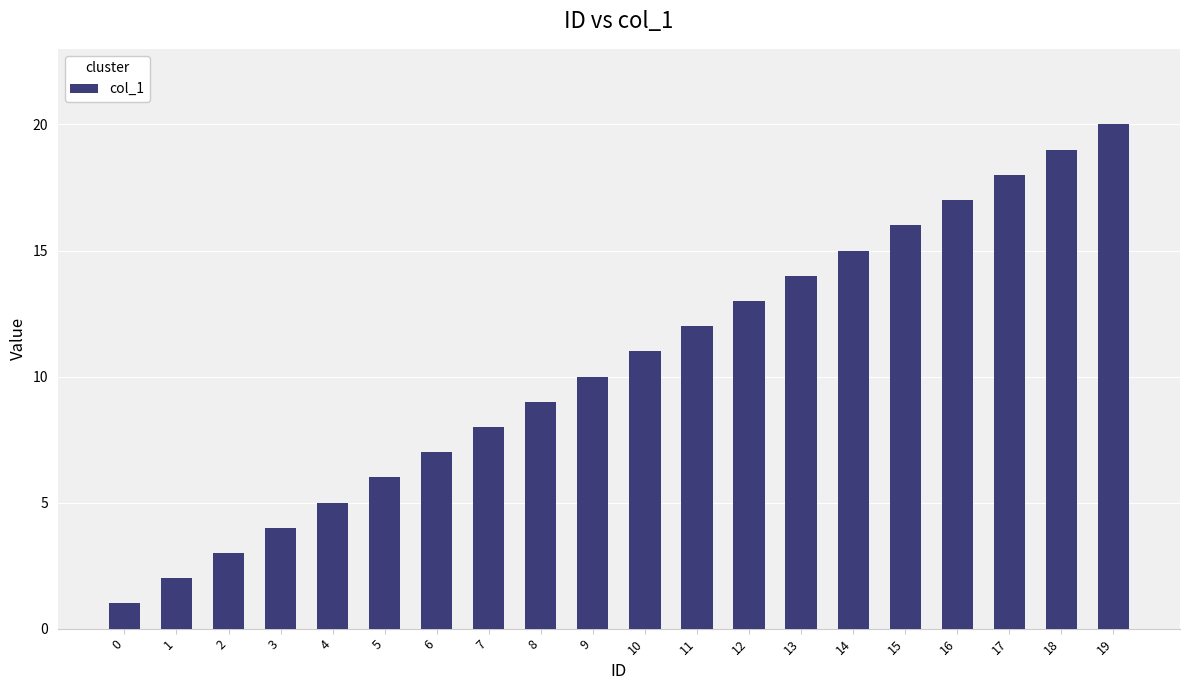

Reading left to right, extract all data points from this chart.

0=1	1=2	2=3	3=4	4=5	5=6	6=7	7=8	8=9	9=10	10=11	11=12	12=13	13=14	14=15	15=16	16=17	17=18	18=19	19=20